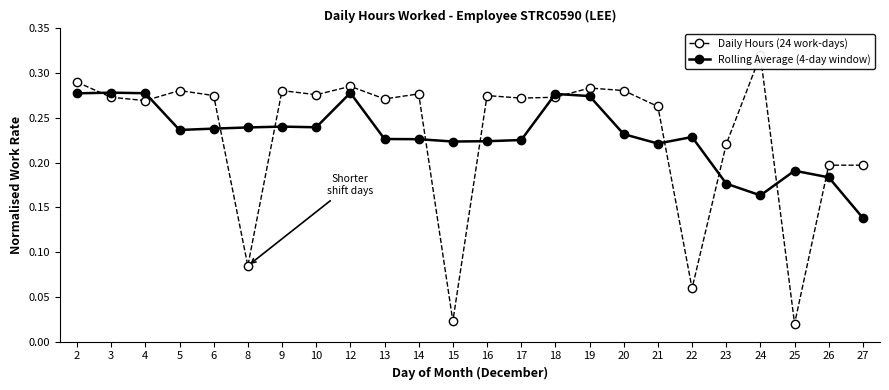

True or false: Rolling Average (4-day window) and Daily Hours (24 work-days) cross at least once.

True